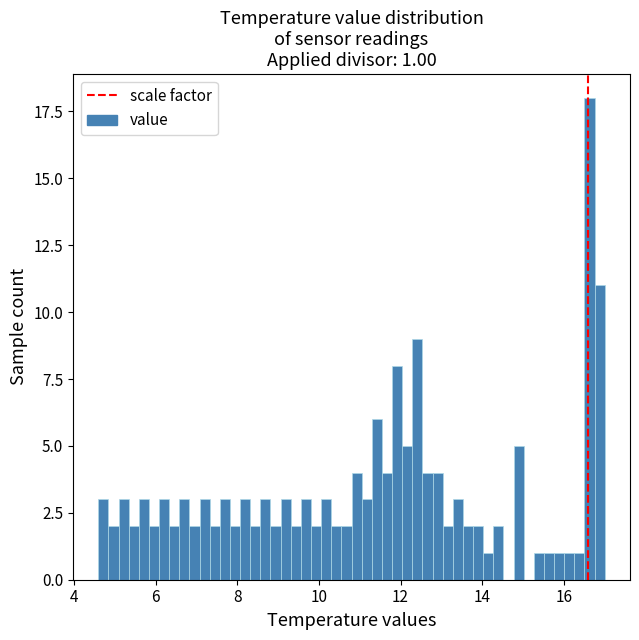

Read against the x-axis, roughly where is the centre of the tallest bar?

16.6